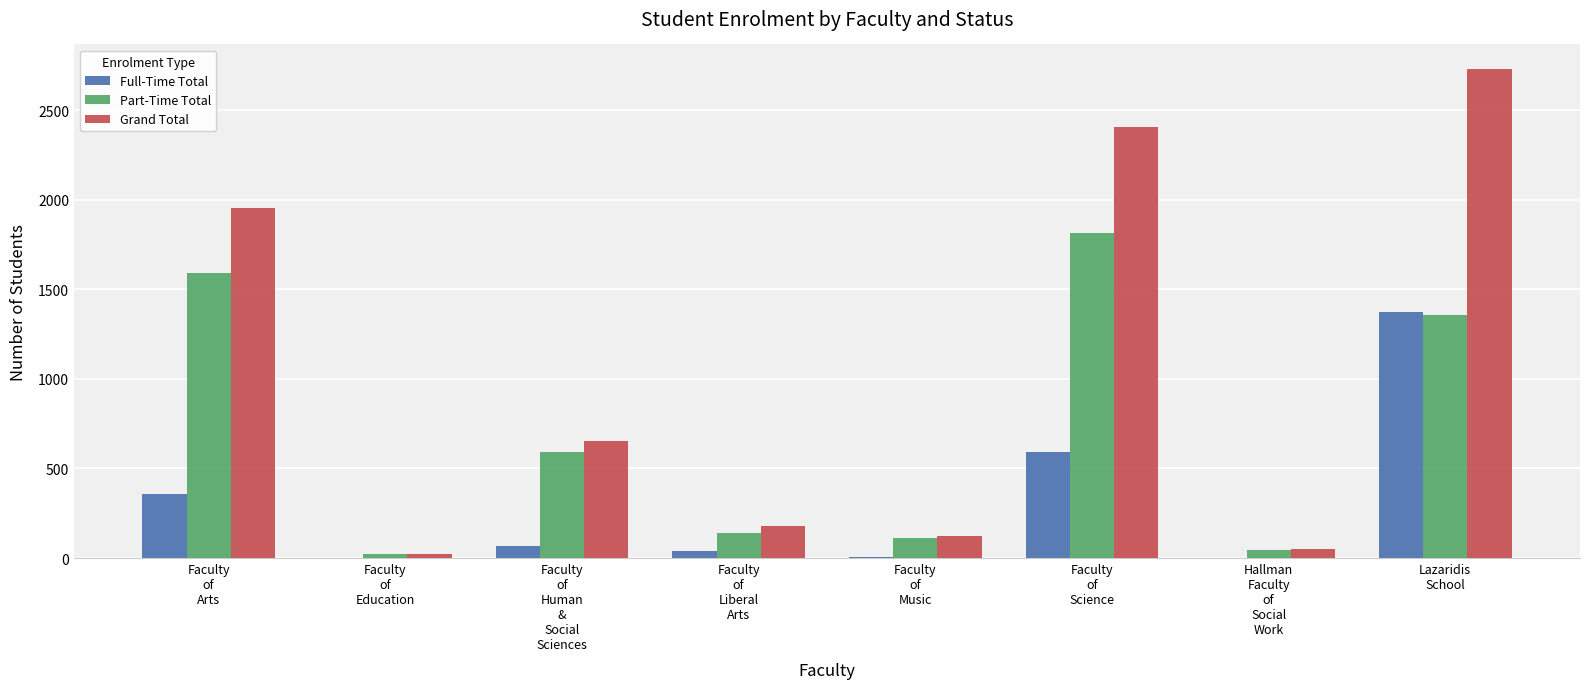

Which series has the largest total across all categories?

Grand Total